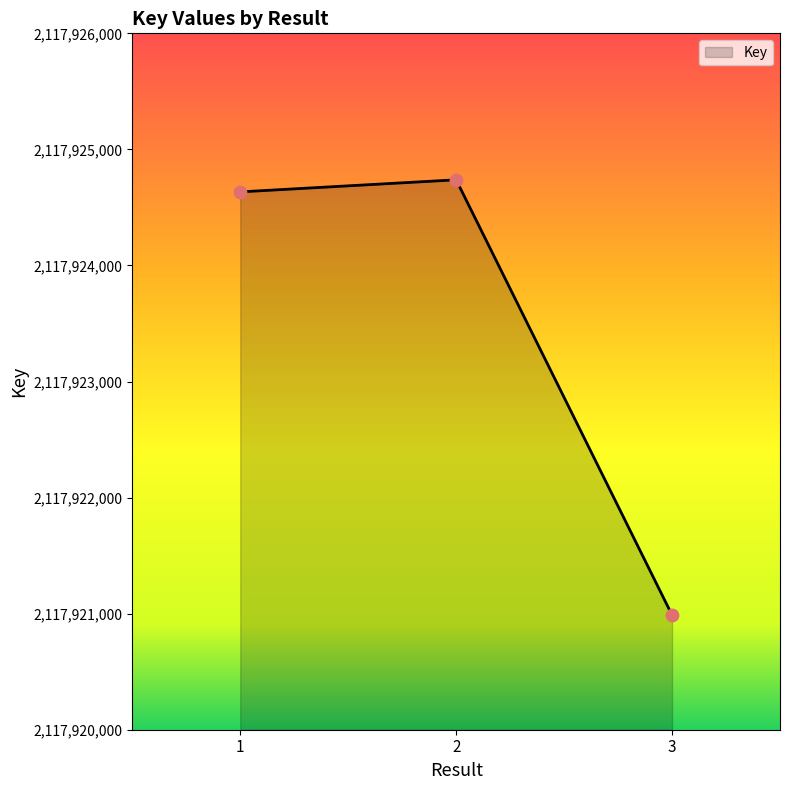

Between 2 and 3, which is larger?

2